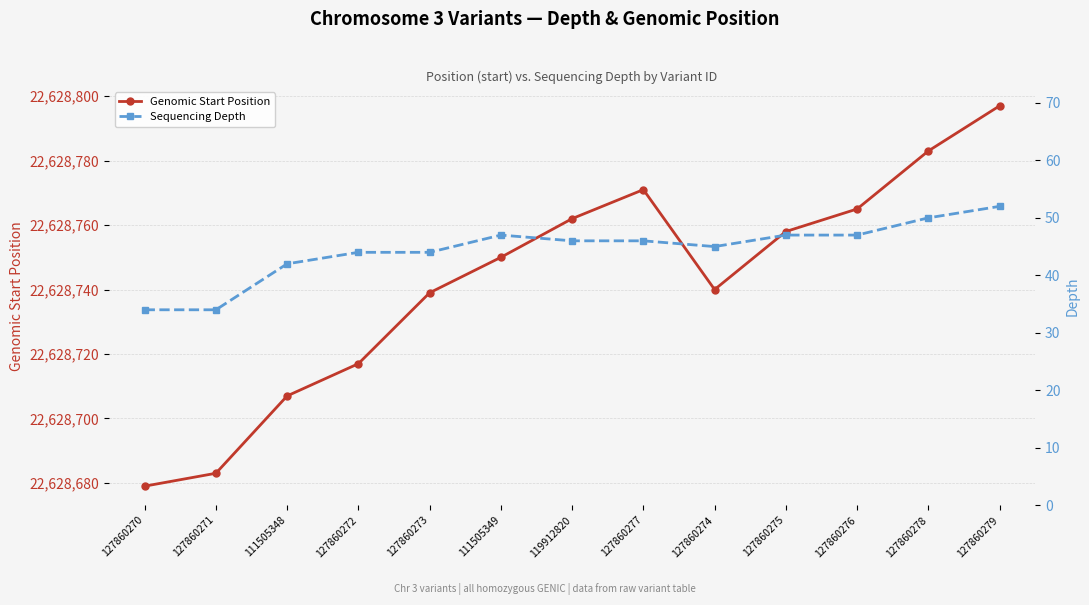

Which has a higher value, 127860278 or 127860276?

127860278